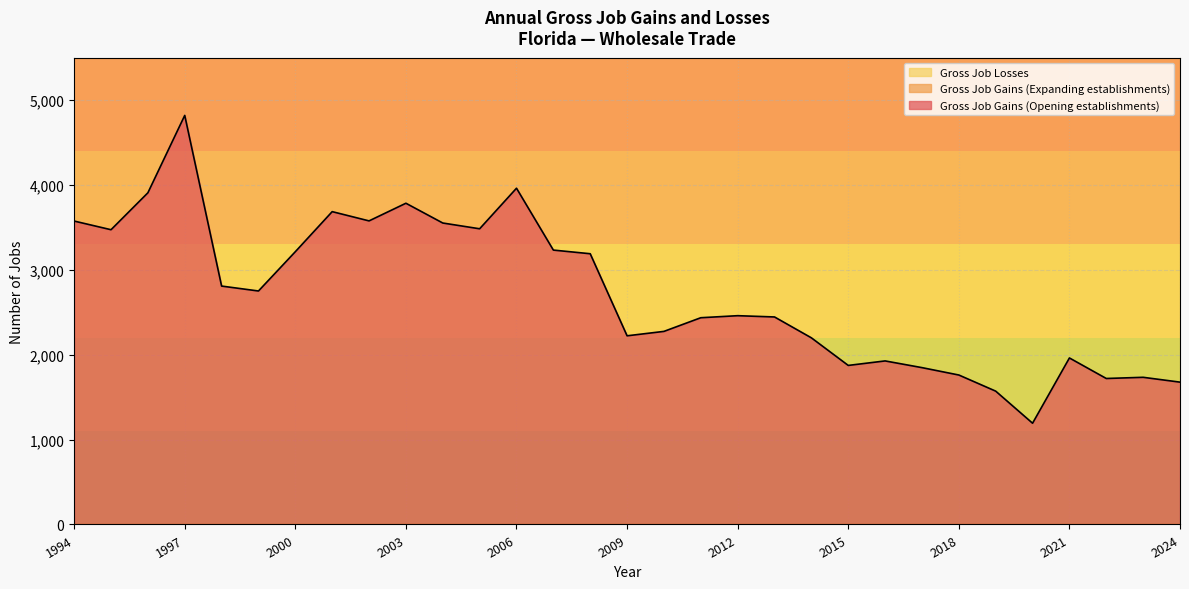

True or false: Gross Job Gains (Opening establishments) has more than 0 interior local peaks.

True